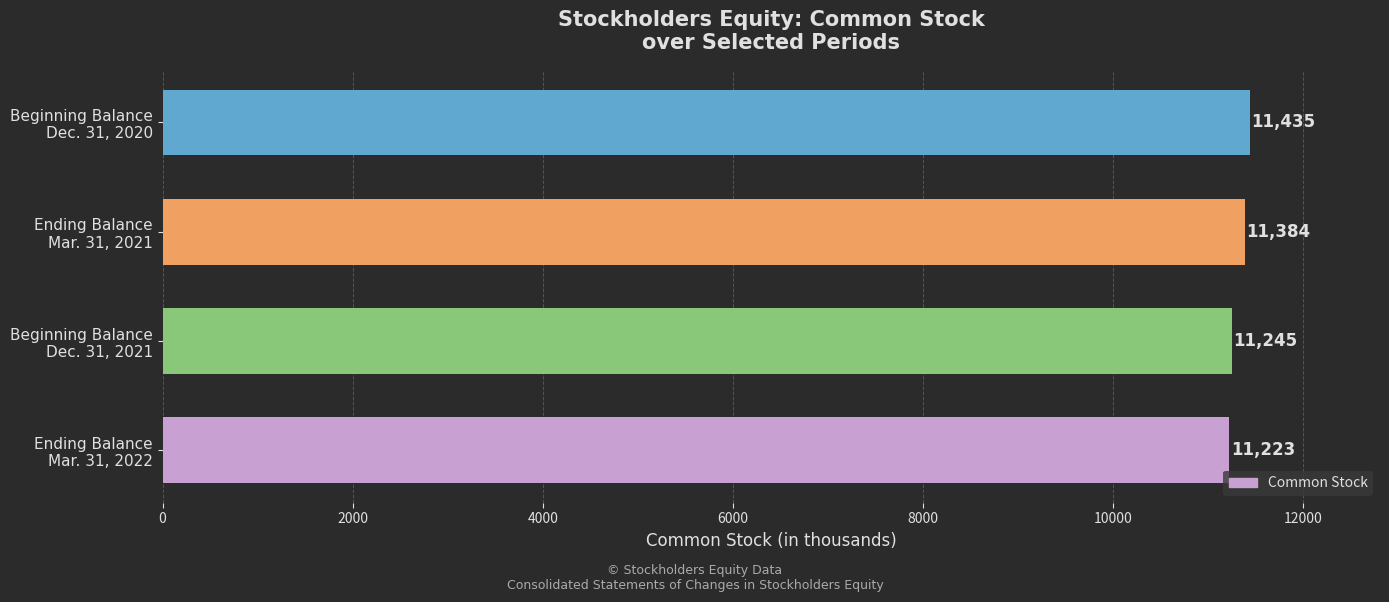

What is the maximum value shown in the chart?

11435